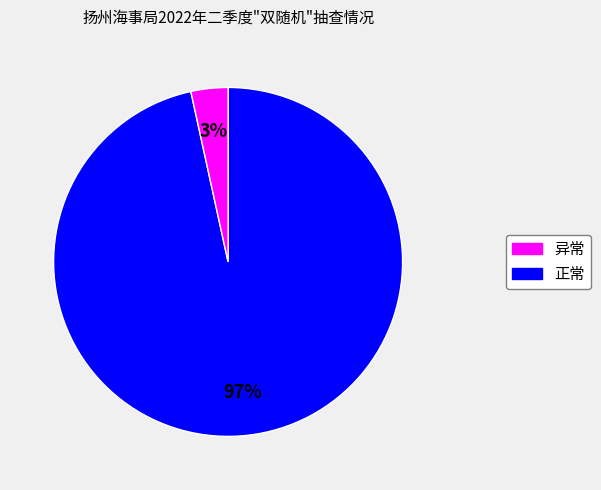

Is there any slice that represents more than half of the pie?

Yes